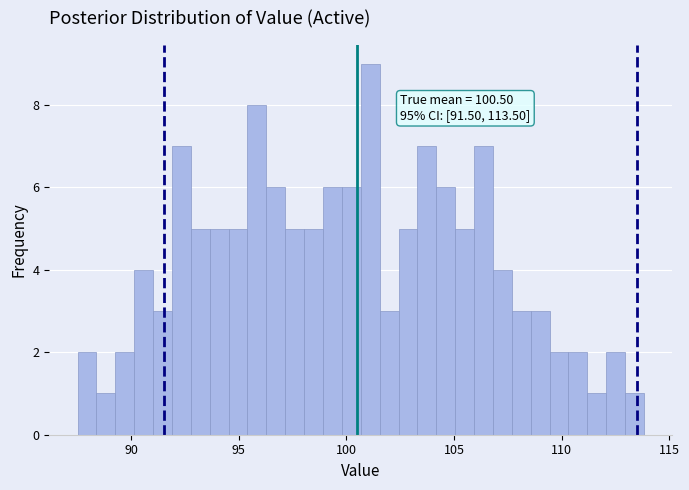

Read against the x-axis, roughly where is the centre of the tallest bar?

101.0